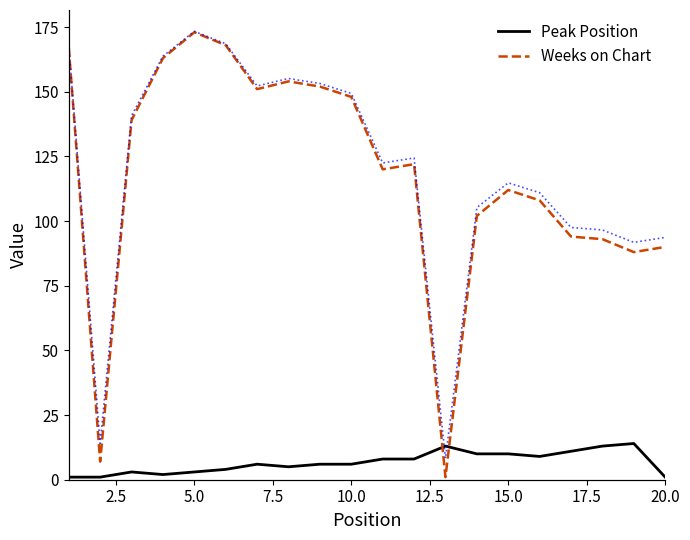

Which series has the largest total across all categories?

Weeks on Chart